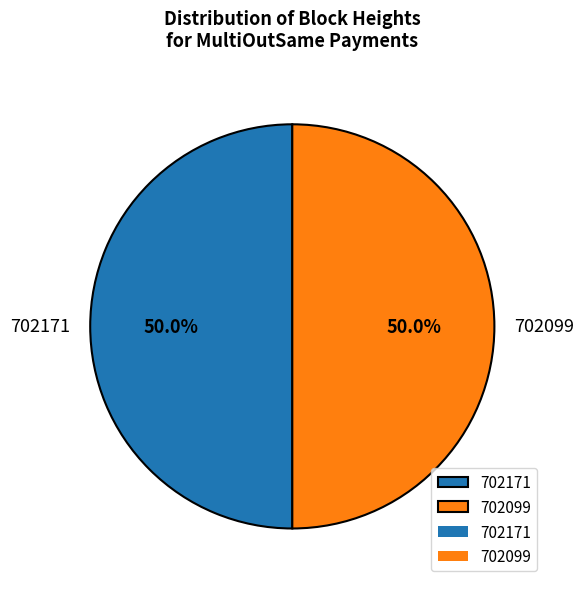

How much of the chart is everything except 702171?

50.0%